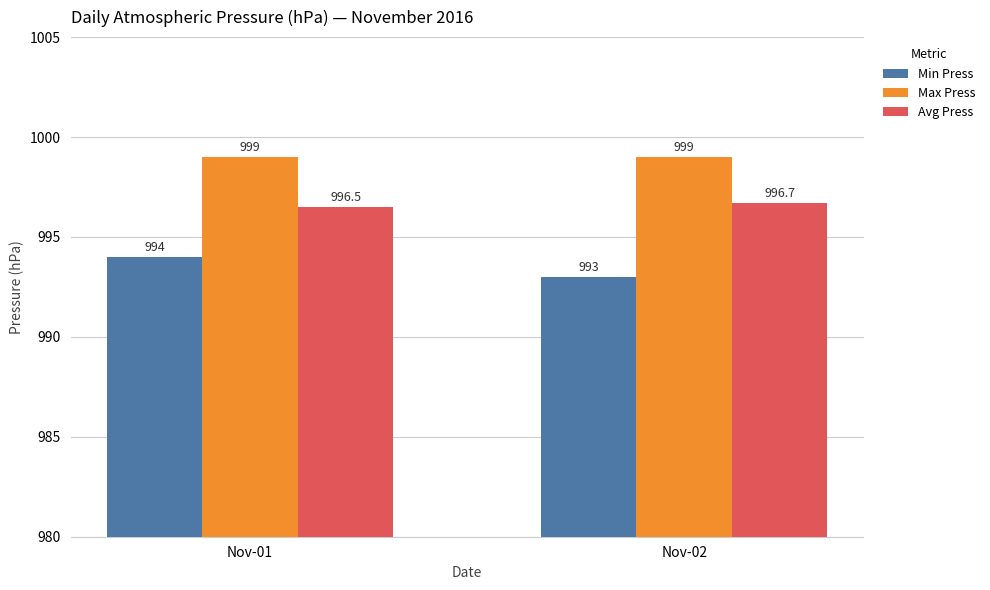

At which label is Avg Press closest to 996?

Nov-01